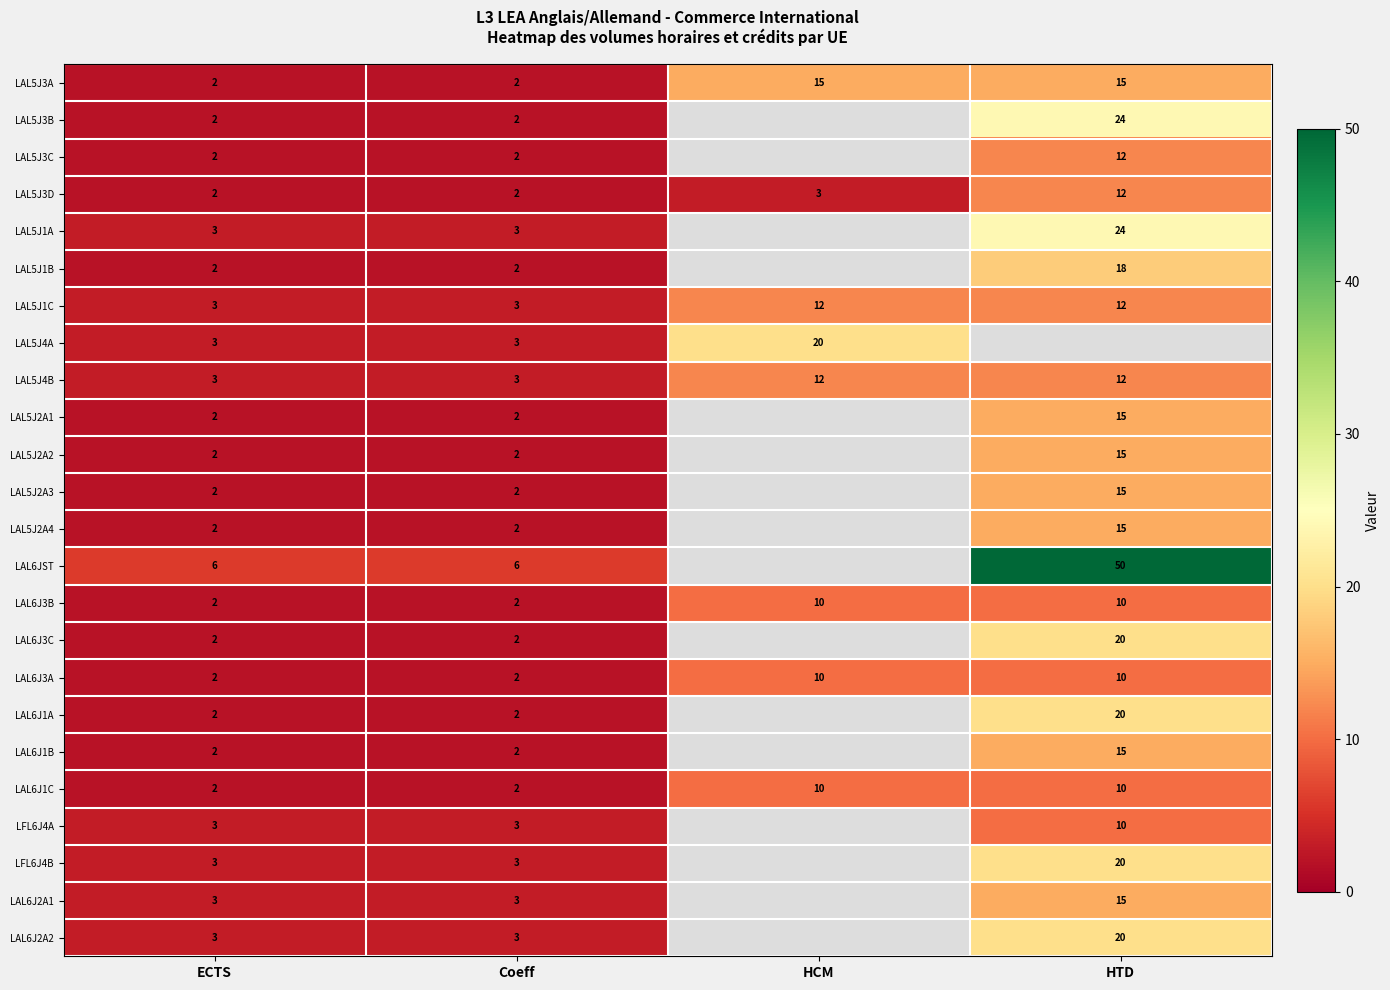

The value of LAL5J4B at Coeff is 3. True or false?

True